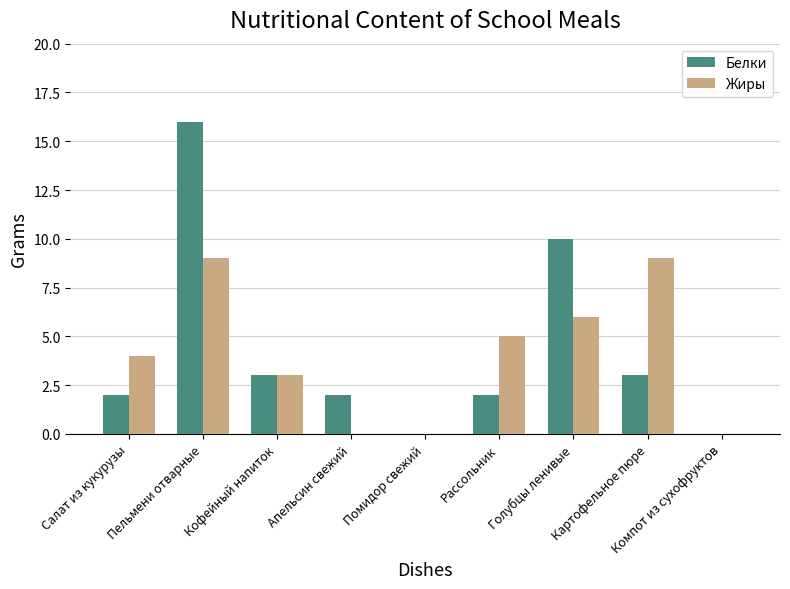

What are all the series names shown in the legend?

Белки, Жиры